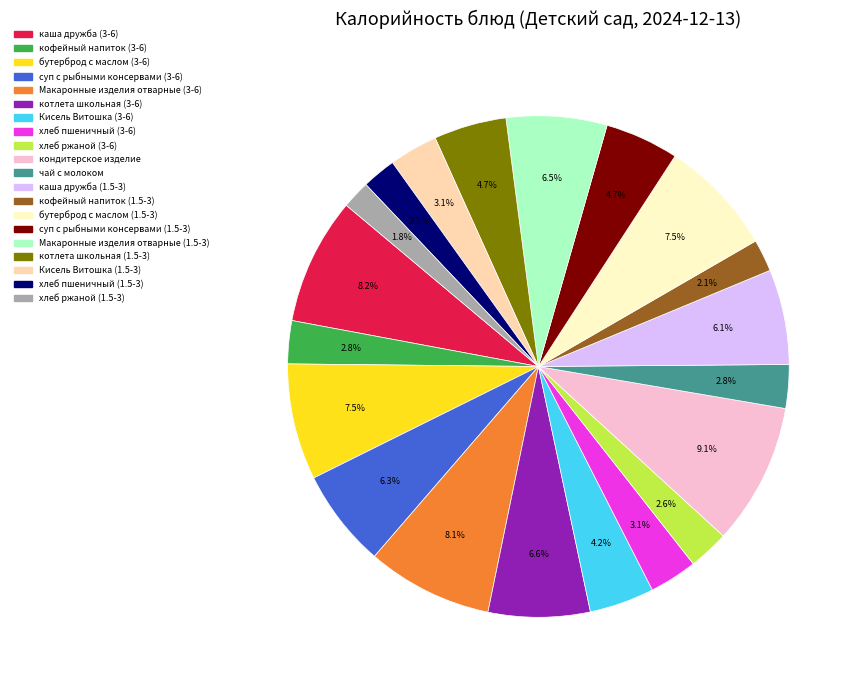

Is it true that Кисель Витошка (1.5-3) is 15% of the pie?

False